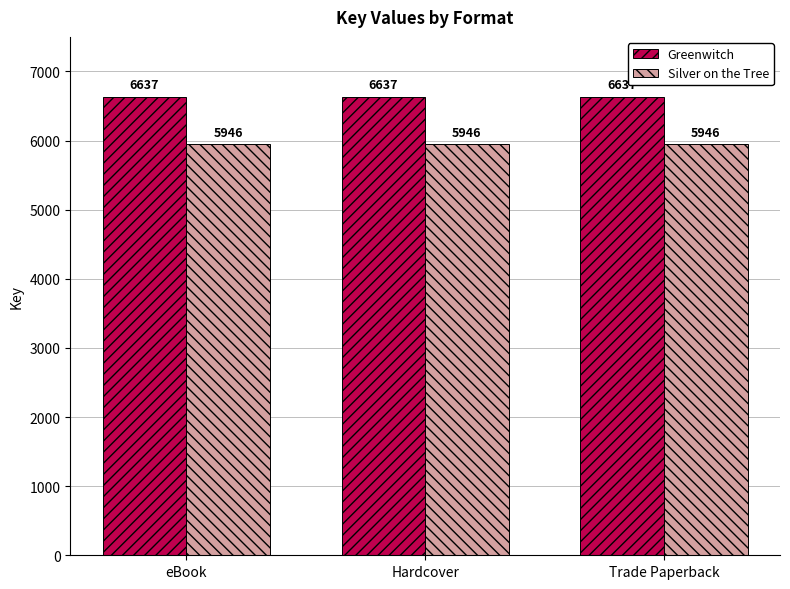

Which series has the largest total across all categories?

Greenwitch